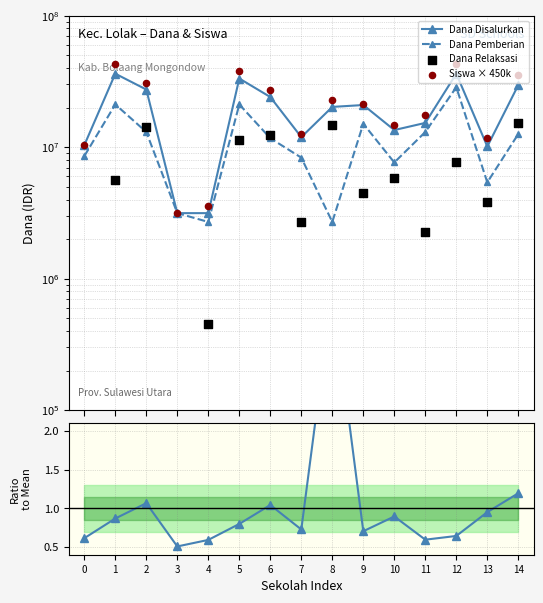

Which series reaches the maximum Y coordinate?

Siswa × 450k